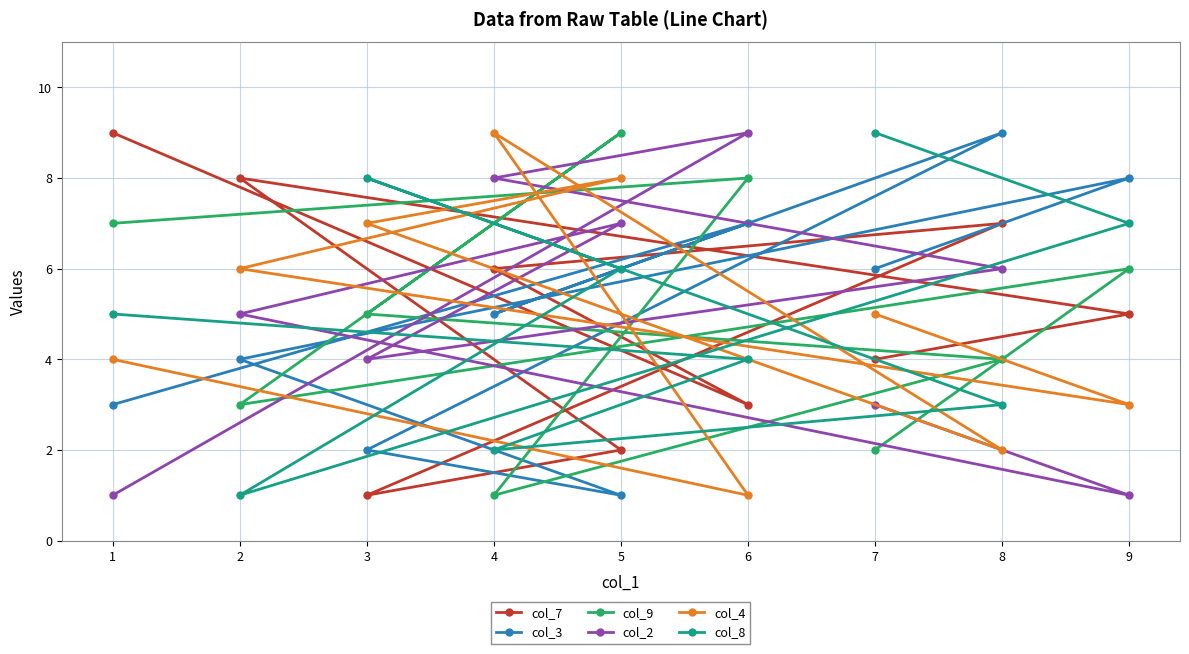

What is the value of the col_2 point at the 5th from the left?

7